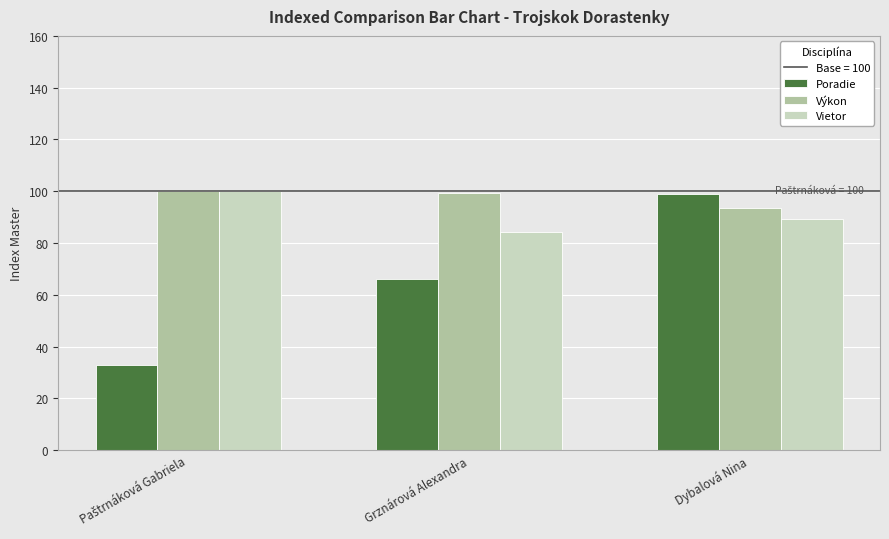

What position from the right is Grznárová Alexandra?

2